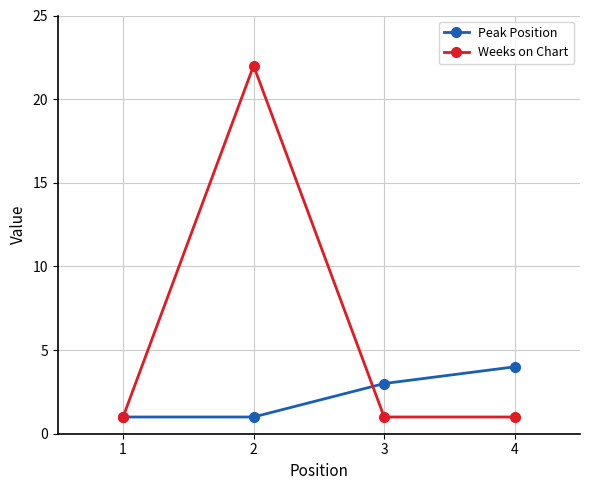

Reading left to right, what are all the values shown in this chart?

Peak Position: 1=1	2=1	3=3	4=4
Weeks on Chart: 1=1	2=22	3=1	4=1